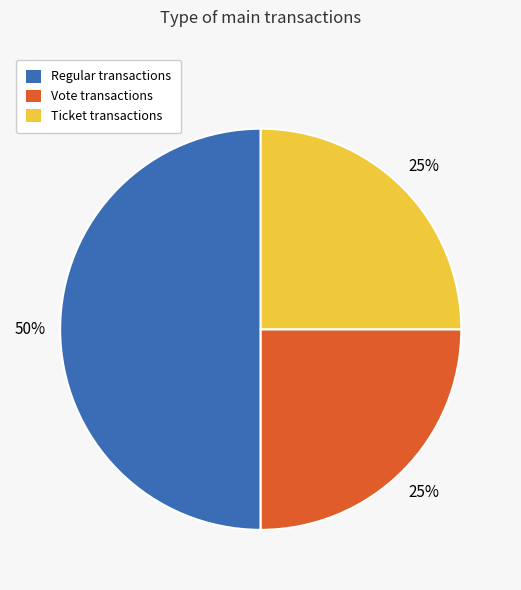

How many slices are in this pie chart?

3